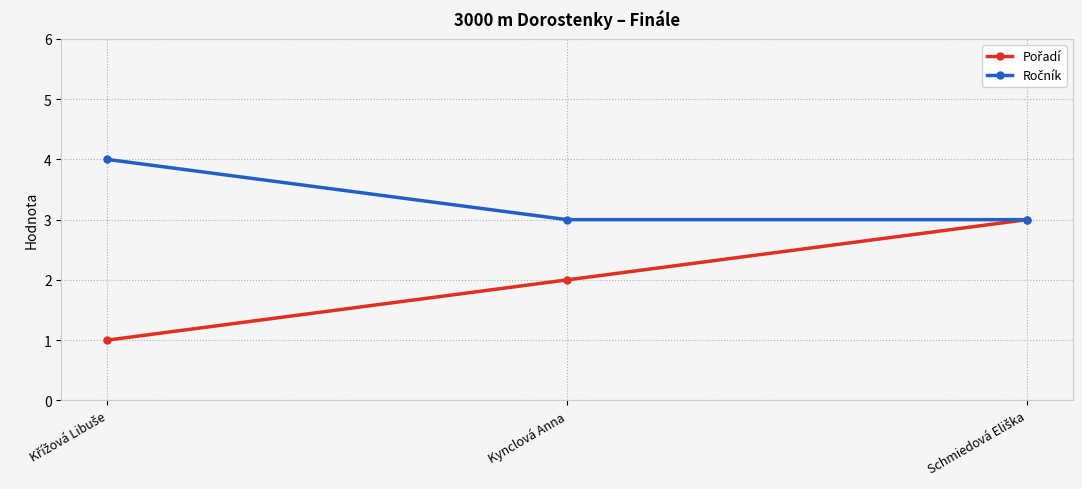

What is the label of the 2nd point from the left?

Kynclová Anna